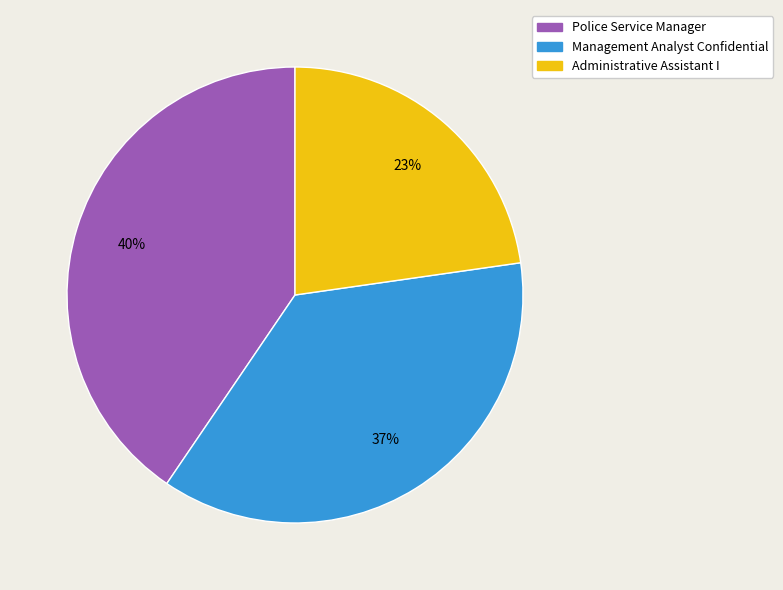

What is the ratio of the value at Management Analyst Confidential to the value at Police Service Manager?

0.9